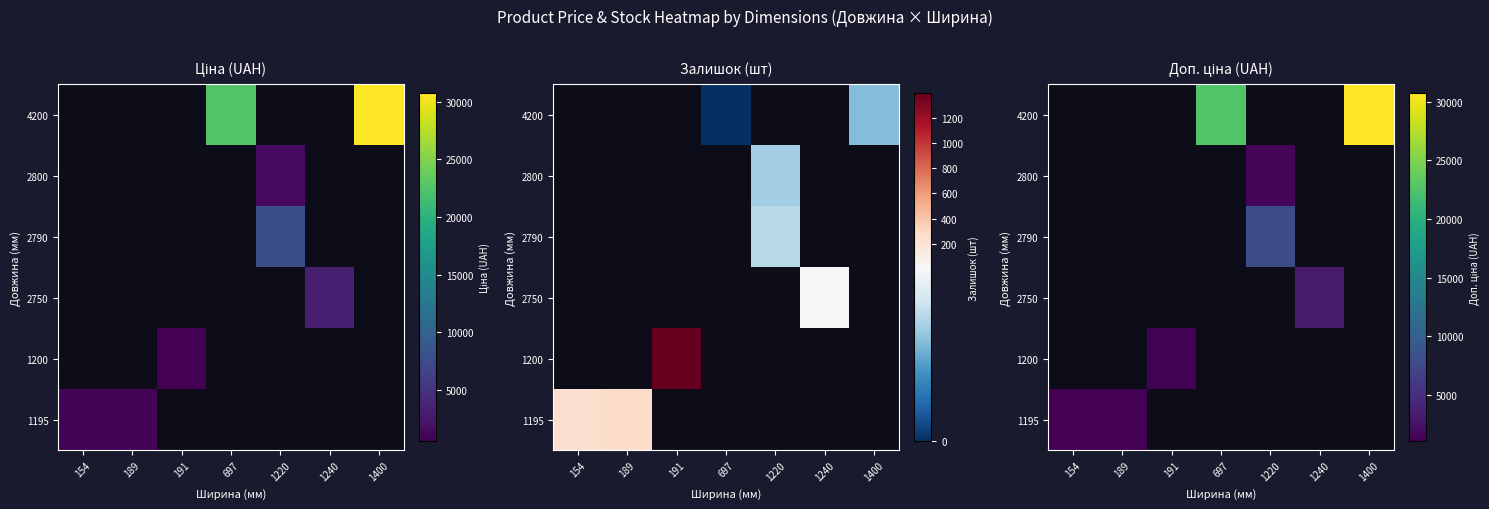

Which has a higher value, 154 or 189?

189